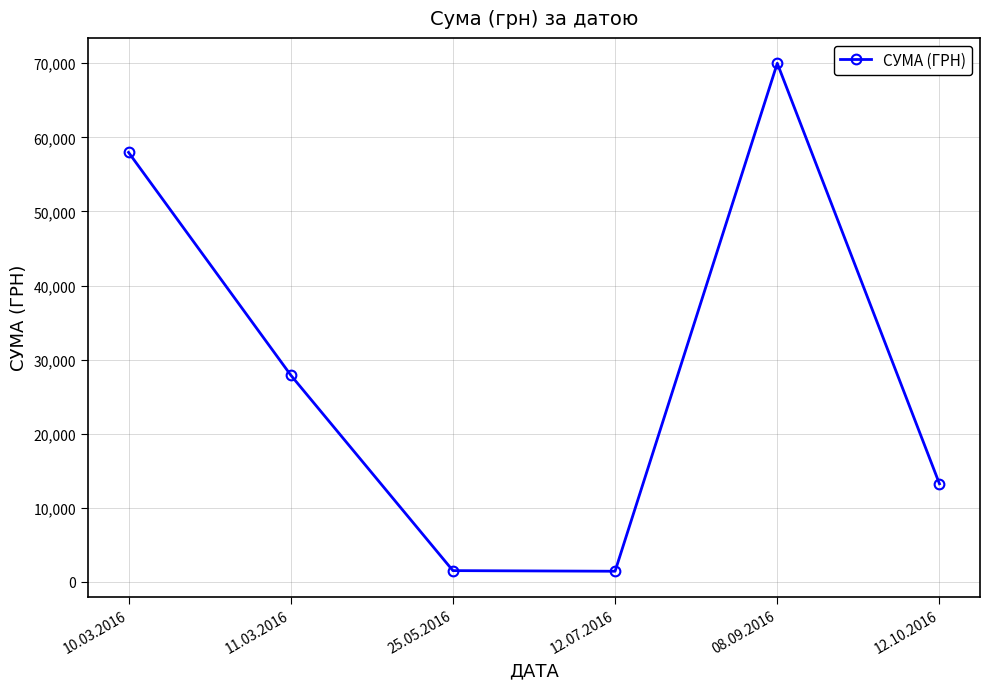

What is the sum of all values?

172131.1